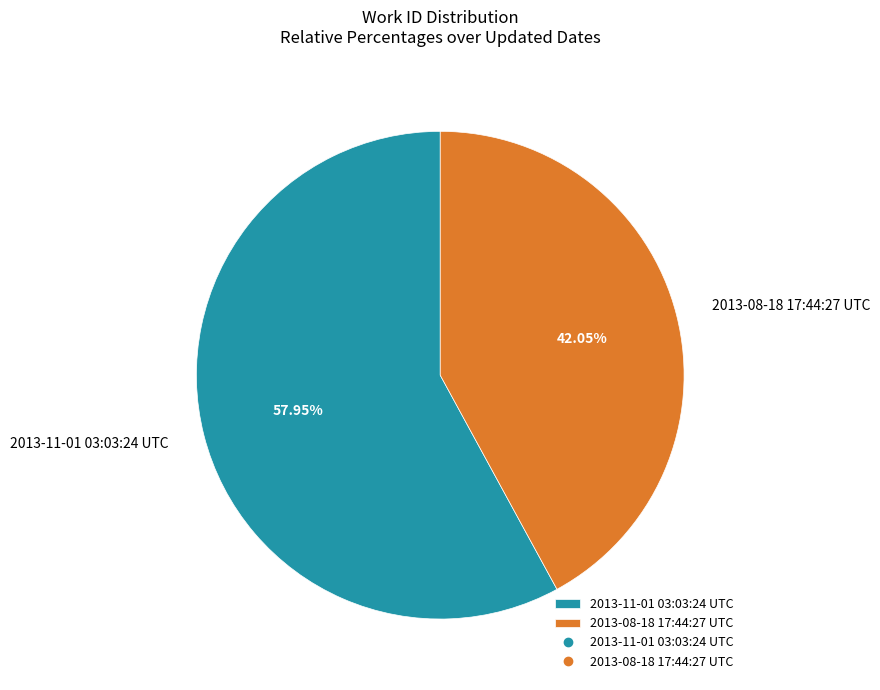

Is the sum of 2013-08-18 17:44:27 UTC and 2013-11-01 03:03:24 UTC greater than half?

Yes